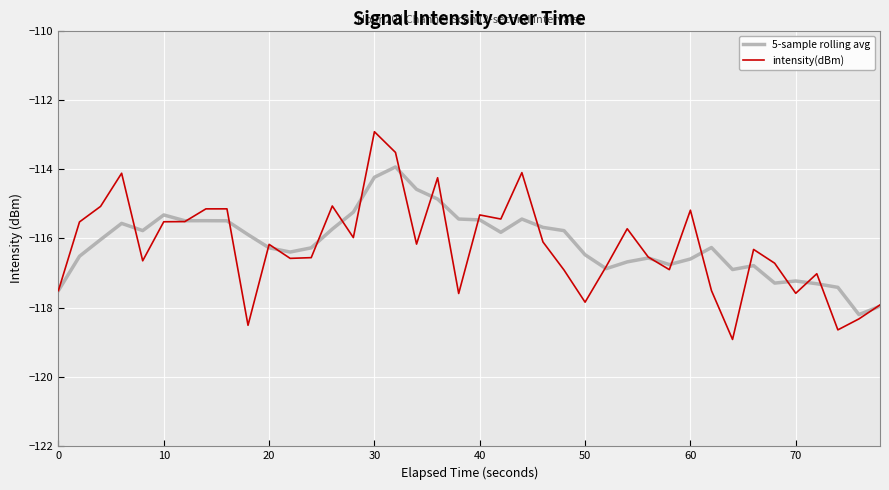

Which series has the largest range (max minus min)?

intensity(dBm)